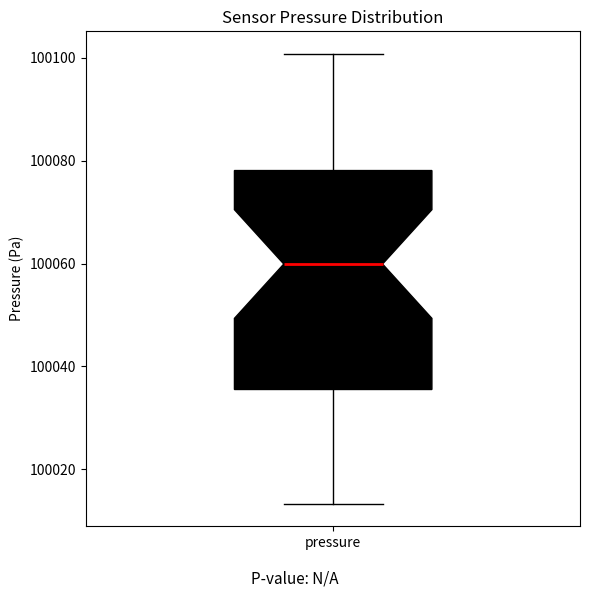

Where is the upper edge of the box for pressure on the y-axis? The values are not printed on the chart, so give them approximately, as read against the axis.

100078